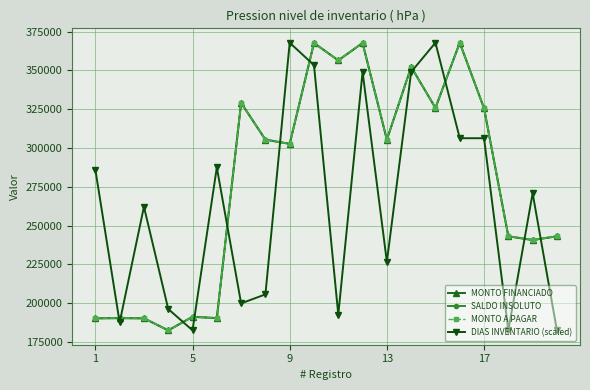

True or false: SALDO INSOLUTO and DIAS INVENTARIO (scaled) cross at least once.

True